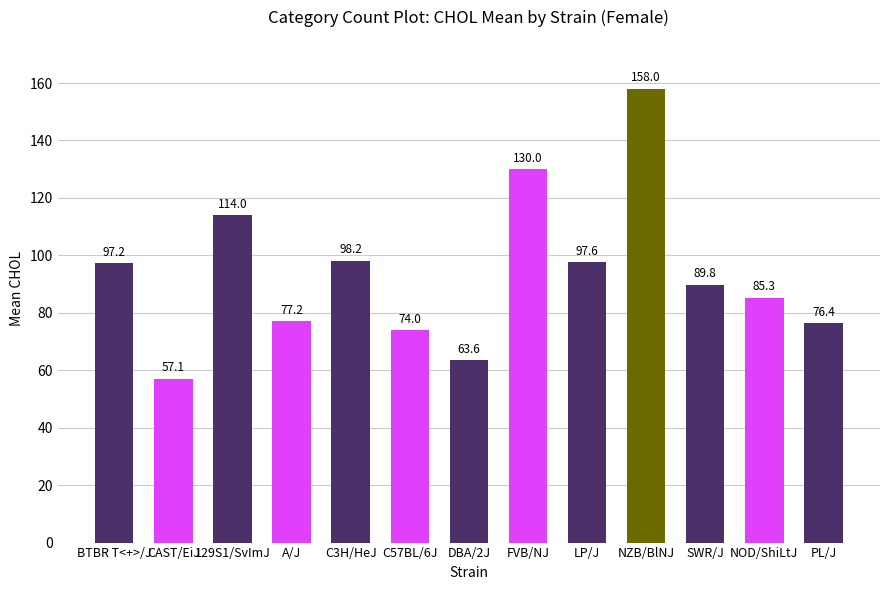

Reading left to right, list all the values displayed in this chart.

BTBR T<+>/J=97.2	CAST/EiJ=57.1	129S1/SvImJ=114.0	A/J=77.2	C3H/HeJ=98.2	C57BL/6J=74.0	DBA/2J=63.6	FVB/NJ=130.0	LP/J=97.6	NZB/BlNJ=158.0	SWR/J=89.8	NOD/ShiLtJ=85.3	PL/J=76.4